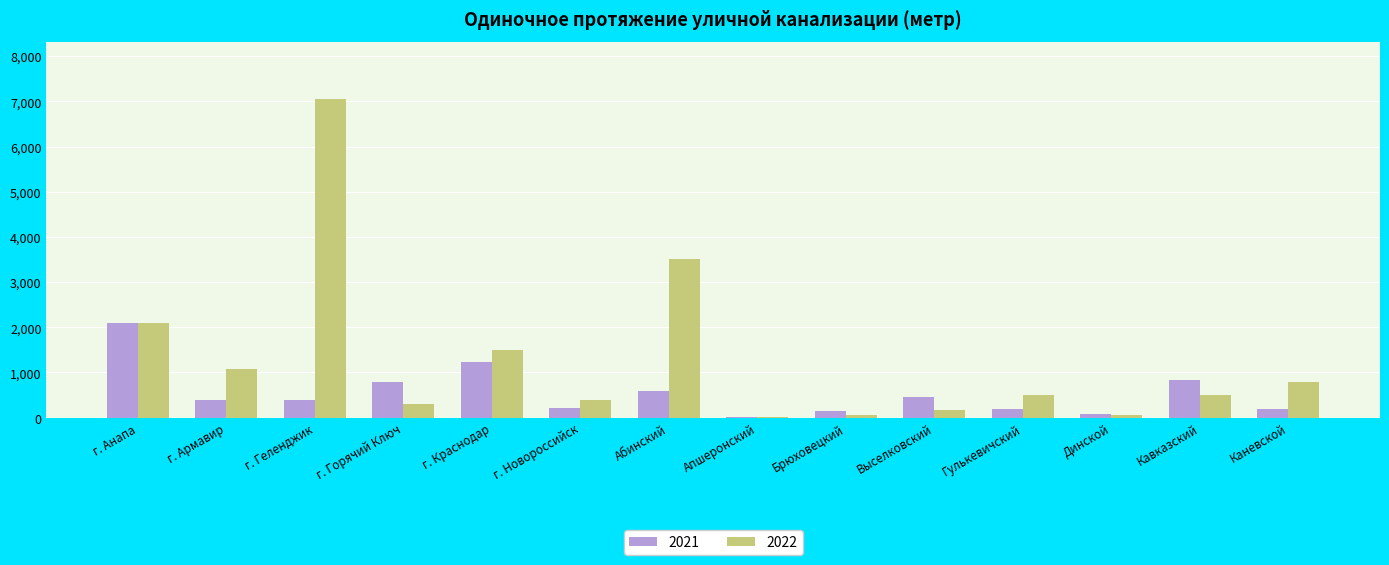

Which series has the largest range (max minus min)?

2022